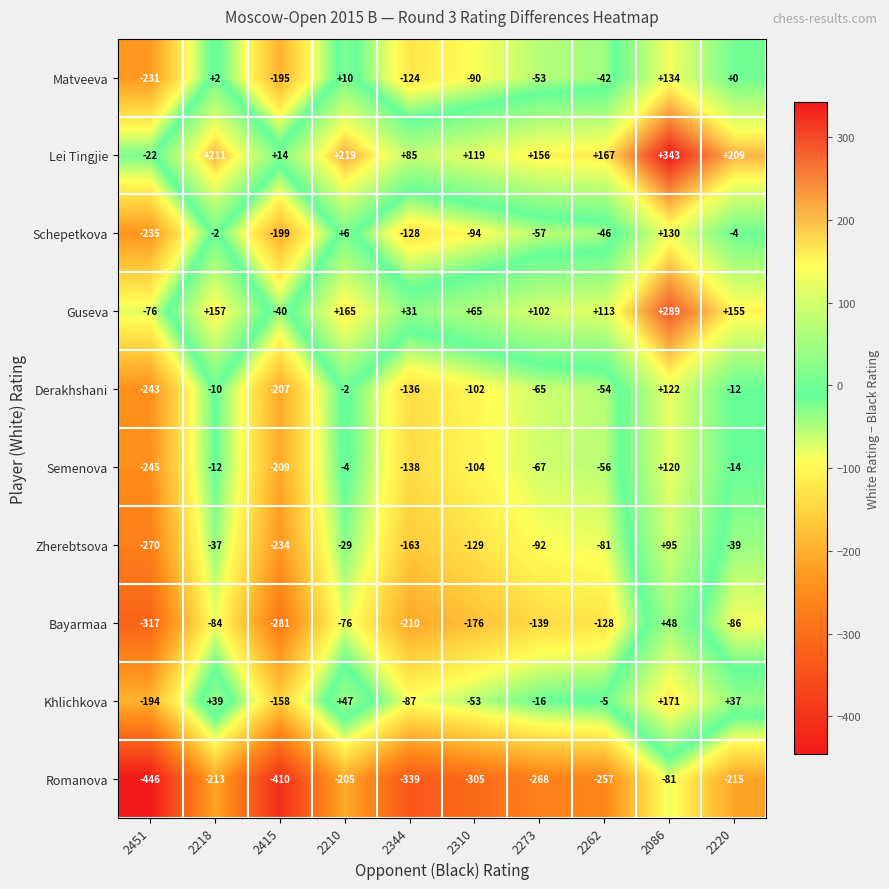

Which category has the highest value in the Lei Tingjie series?

2086